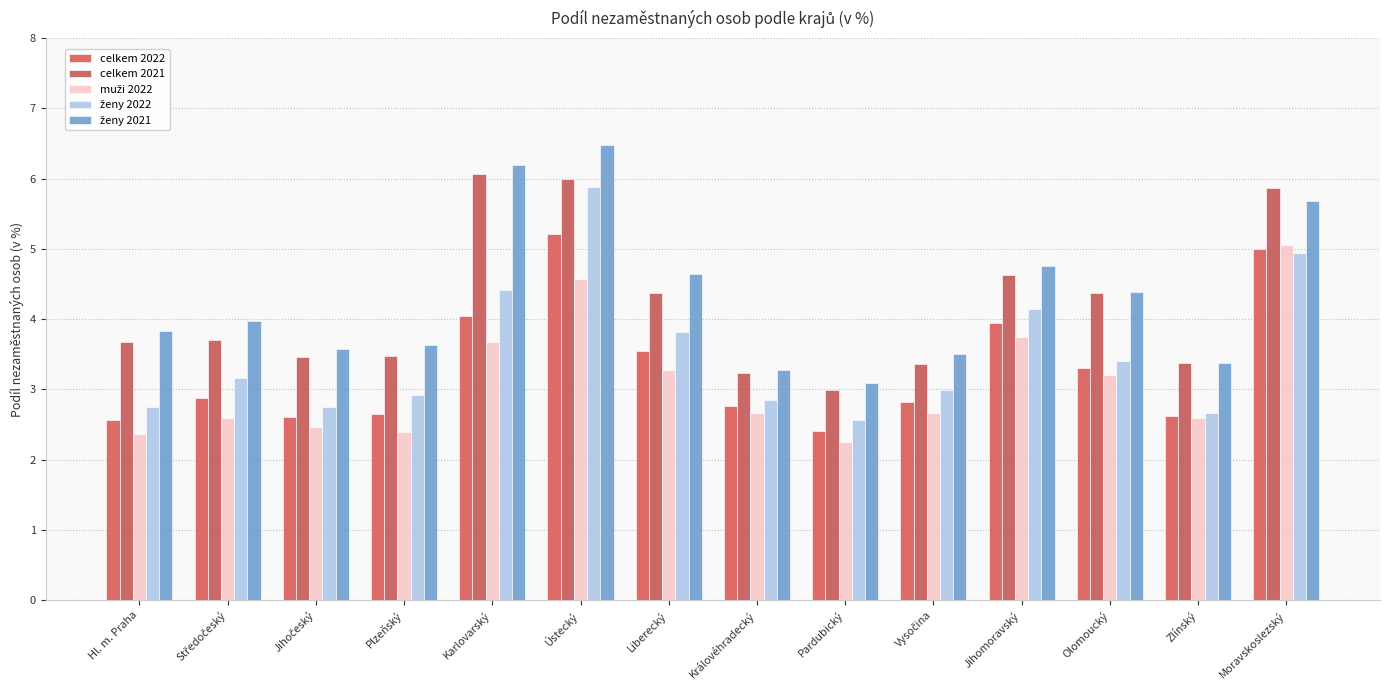

What position from the left is Plzeňský?

4